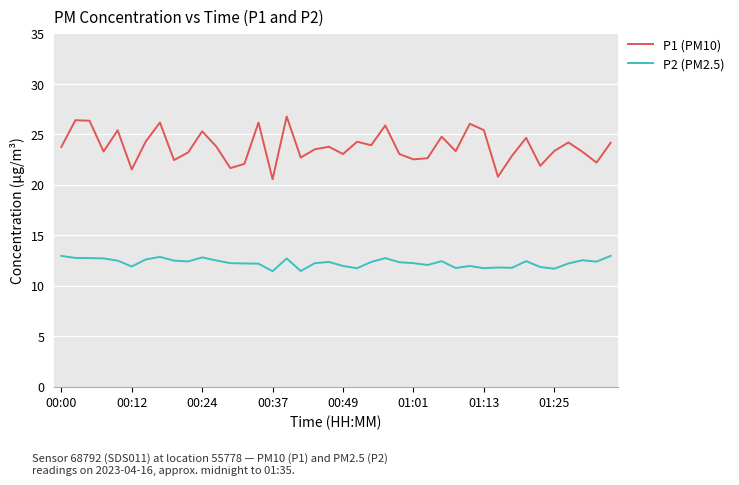

Which series has the largest range (max minus min)?

P1 (PM10)